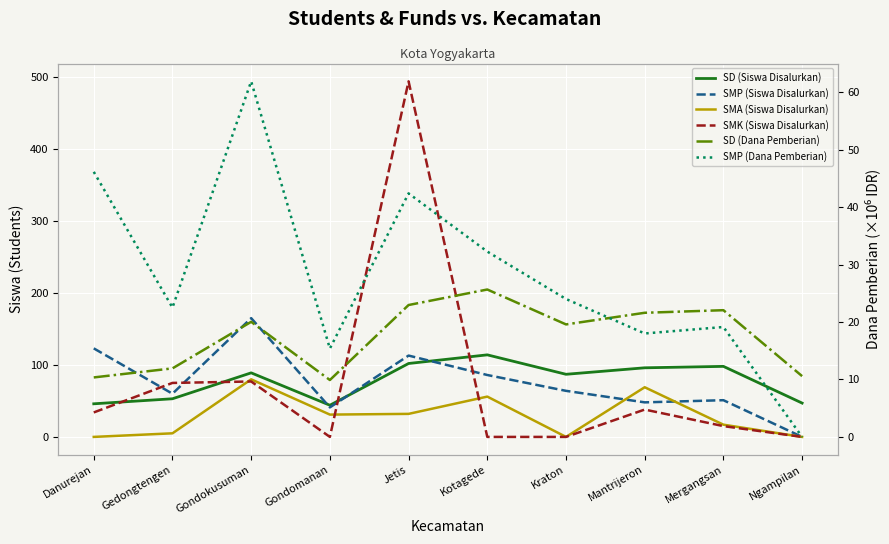

How many data points in SD (Dana Pemberian) are above 20?

5